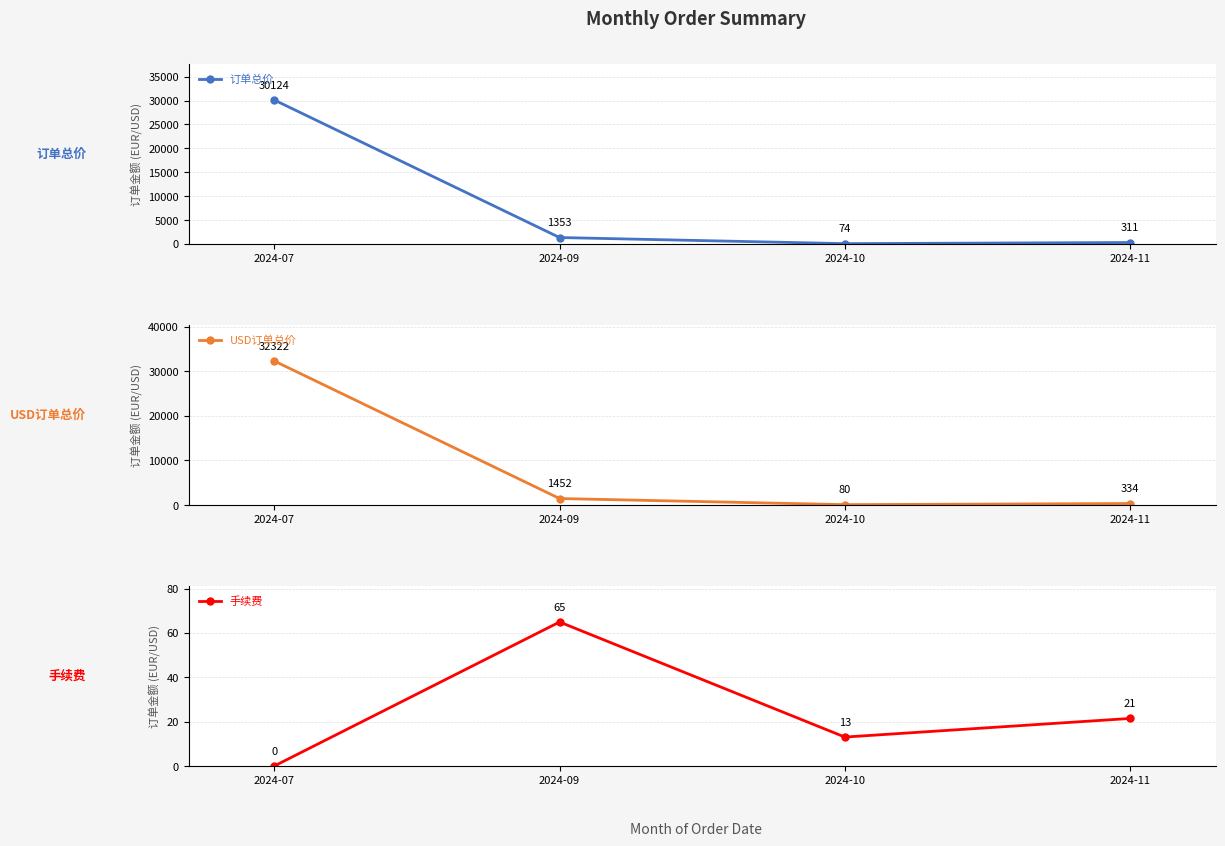

Reading left to right, what are all the values shown in this chart?

订单总价: 30124.2	1352.6	74.0	311.4
USD订单总价: 32322.1	1452.0	79.5	334.4
手续费: 0.0	65.0	13.1	21.4